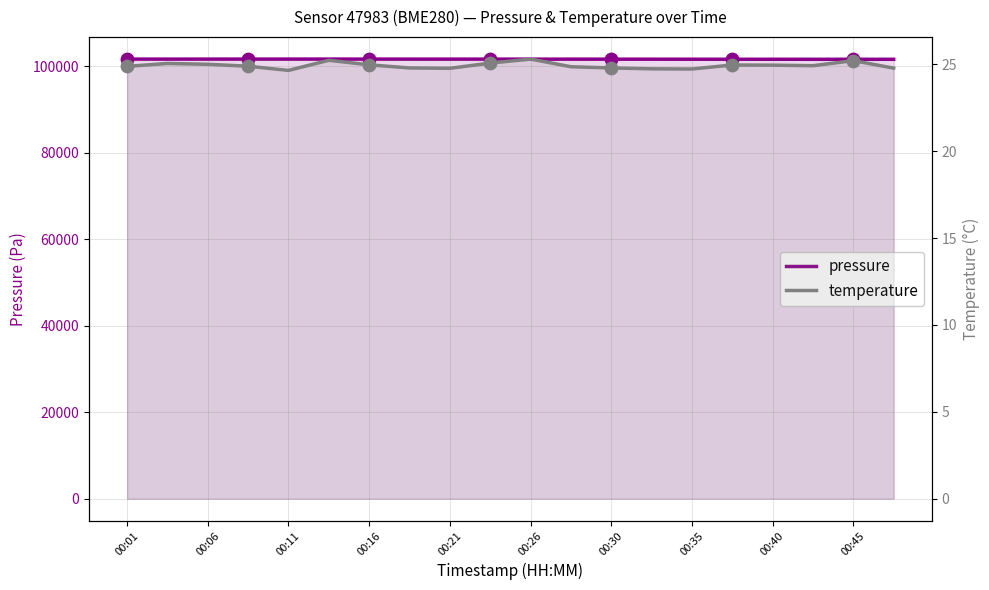

Is the value of pressure at 19 greater than the value of temperature at 16?

Yes